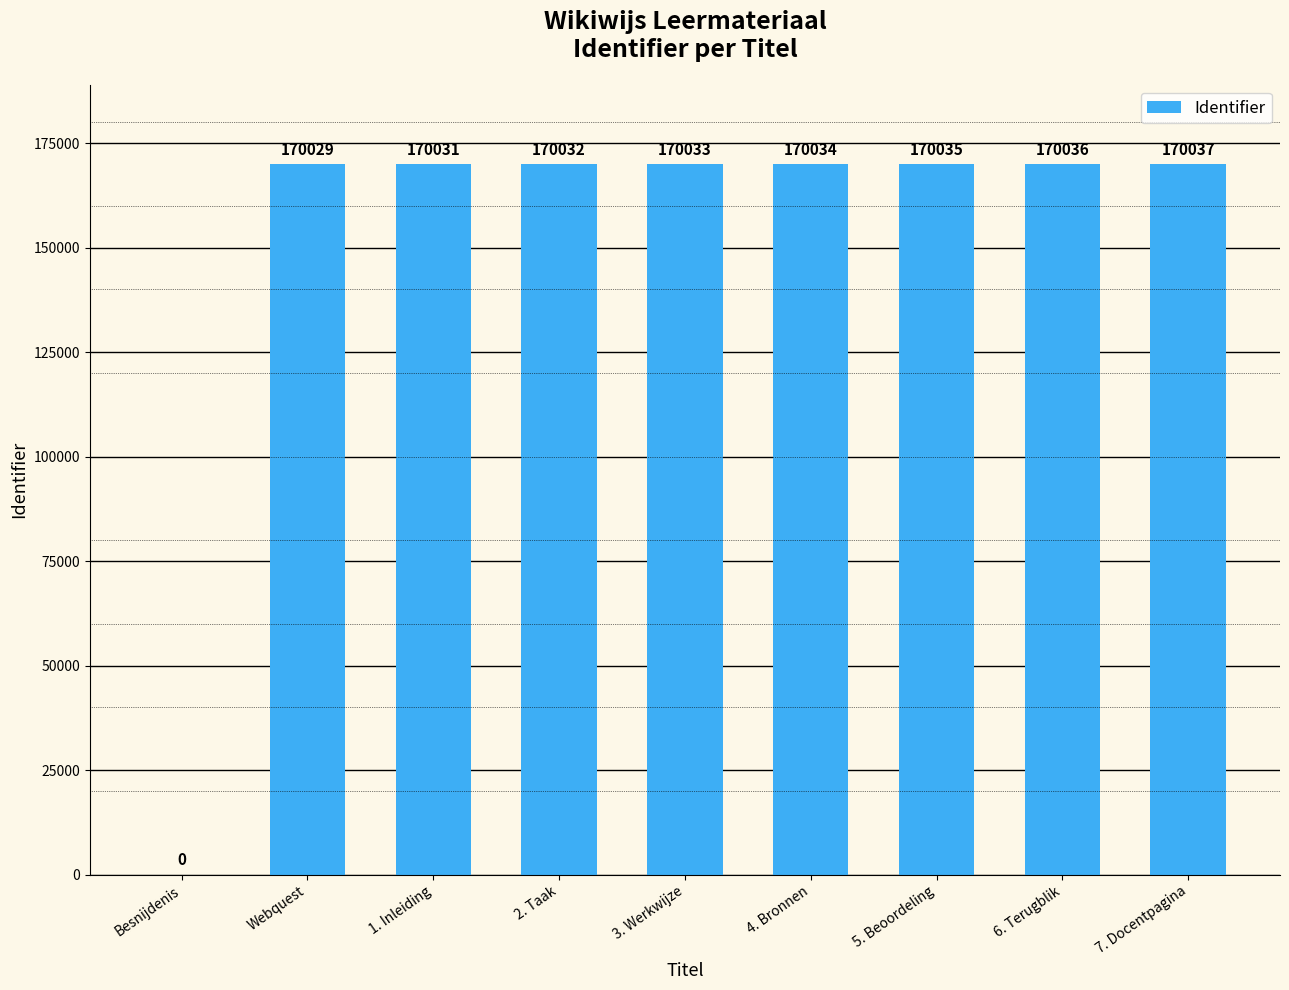

True or false: the data shows 170034 at 4. Bronnen.

True